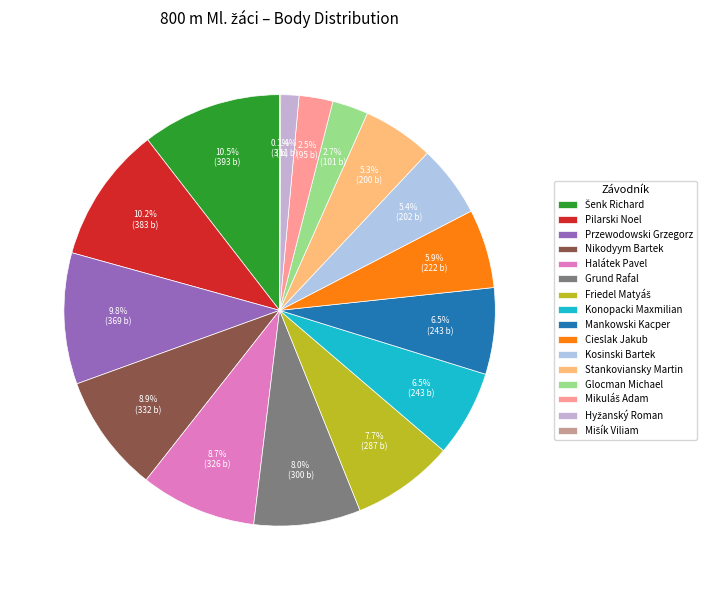

To the nearest percent, what portion does Pilarski Noel represent?

10%